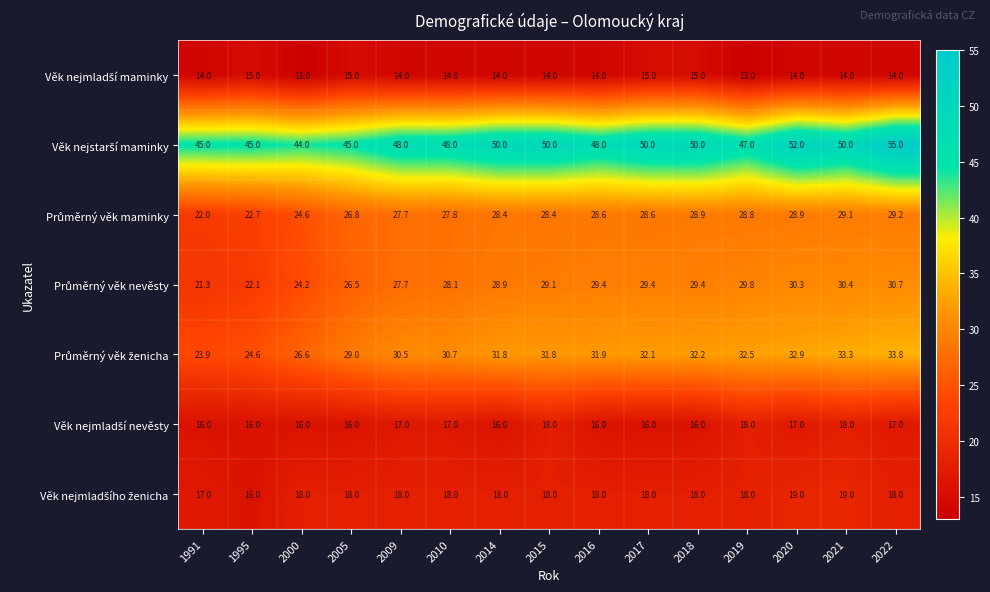

What is the total value across all series at 2000?

166.4